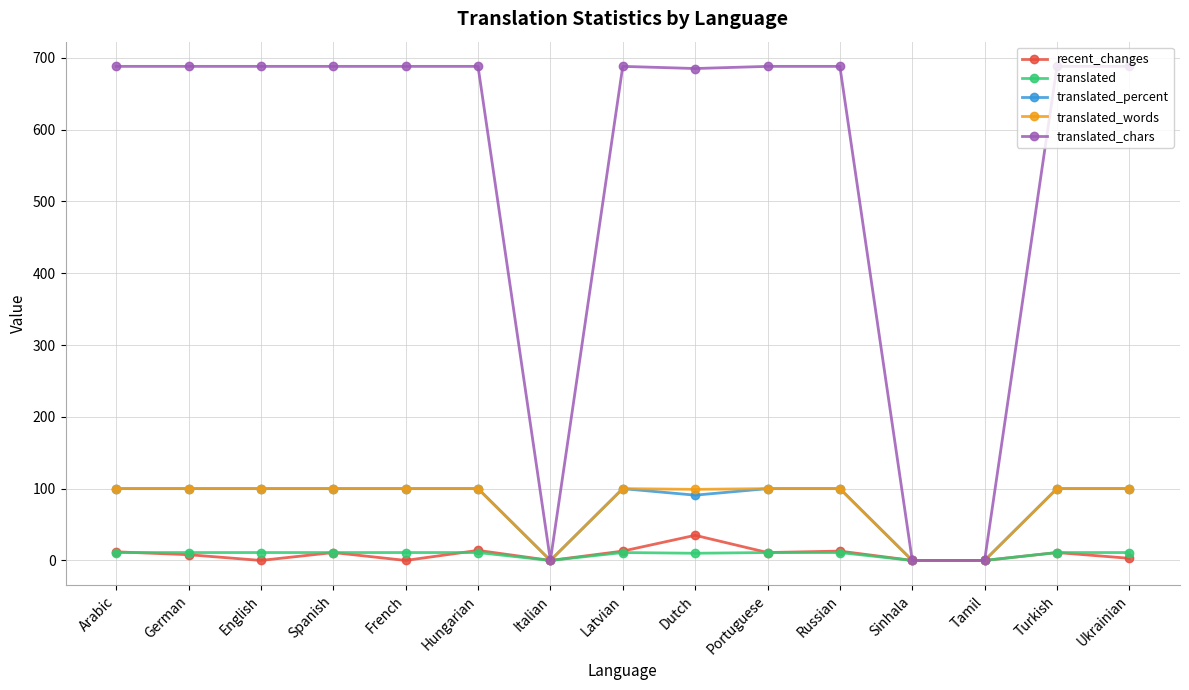

Count the number of data series in this chart.

5